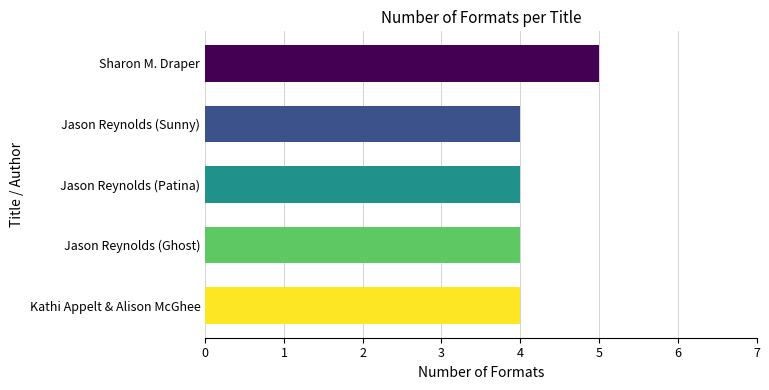

Reading bottom to top, transcribe all the data shown in this chart.

4	4	4	4	5